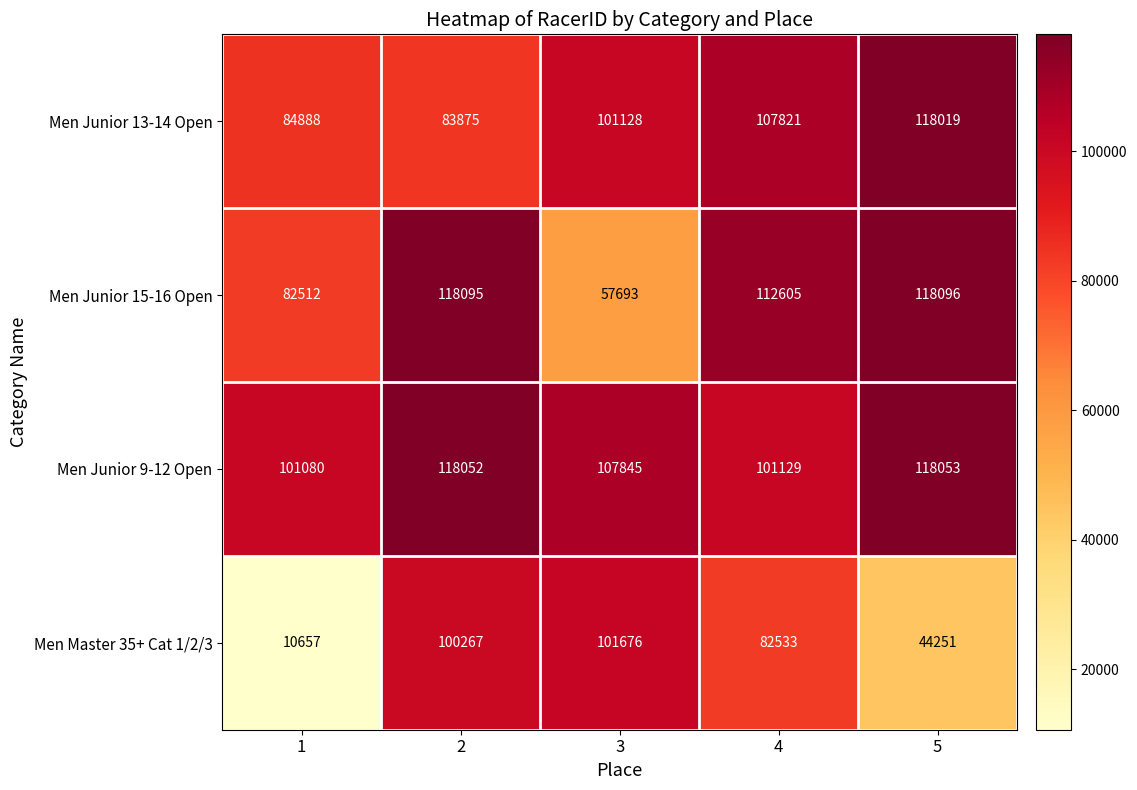

The Men Junior 15-16 Open series shows 43269 at 5. True or false?

False